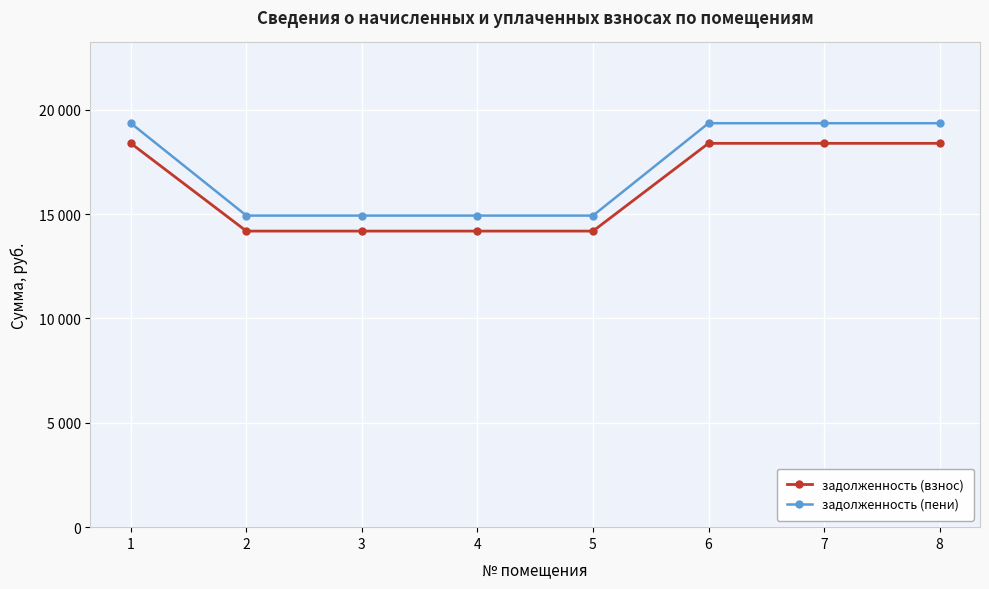

What is the value of the задолженность (взнос) point at the 8th from the left?

18385.9